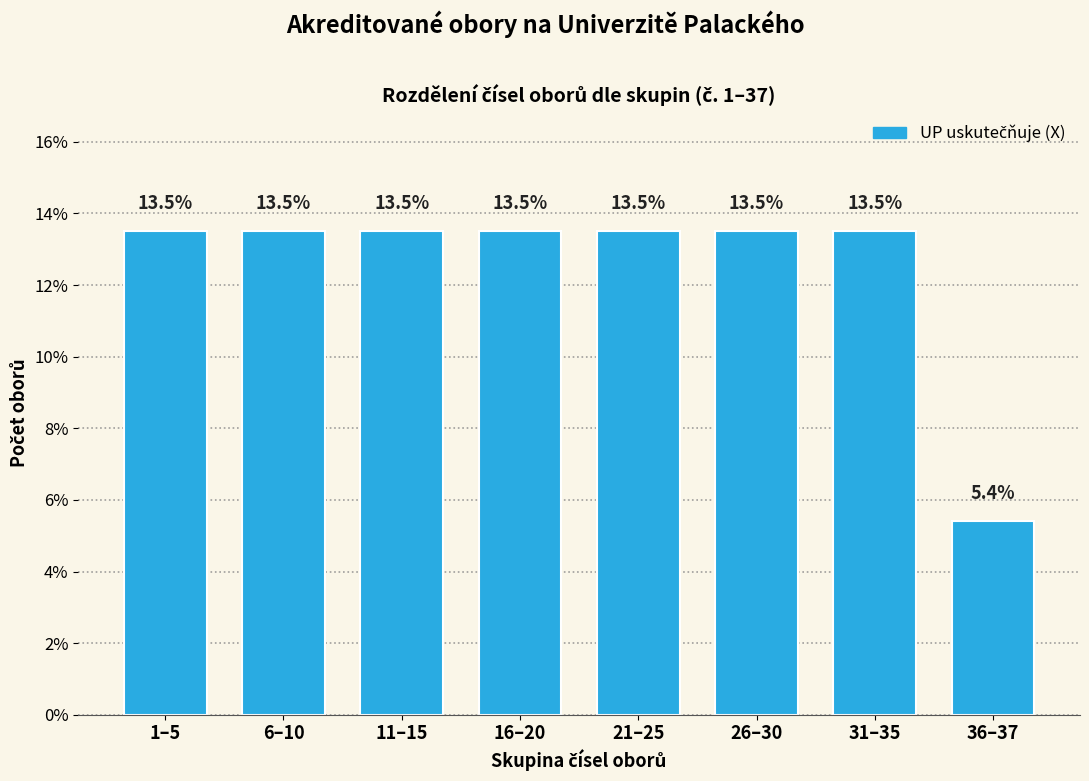

Reading left to right, what are all the values shown in this chart?

1–5=13.5	6–10=13.5	11–15=13.5	16–20=13.5	21–25=13.5	26–30=13.5	31–35=13.5	36–37=5.4